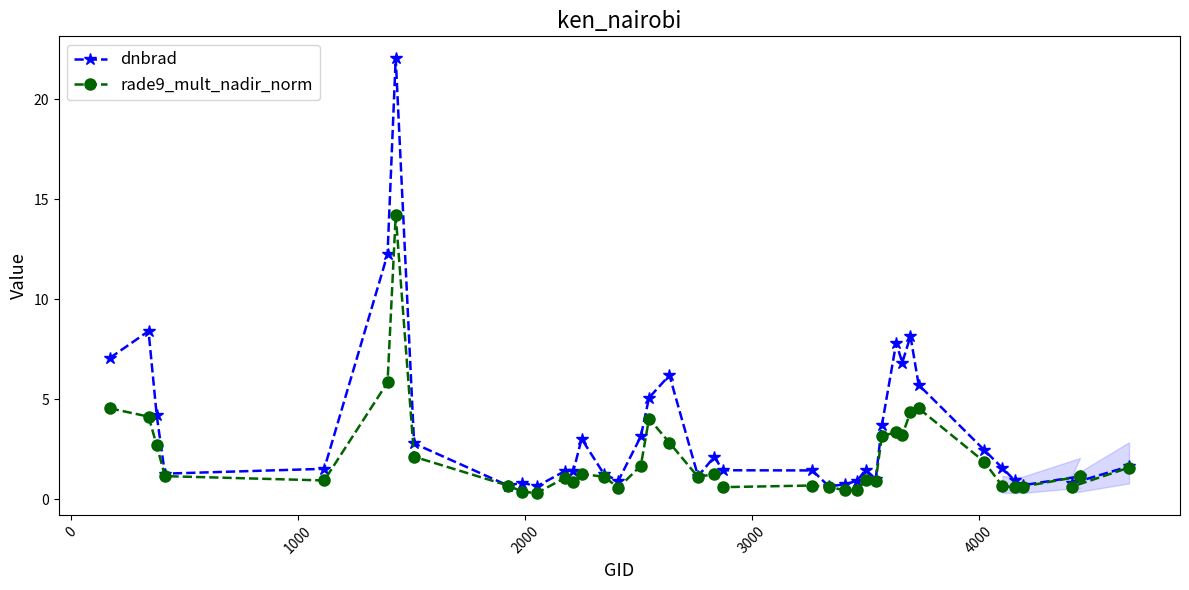

In dnbrad, how many points are higher than both neighbors (excluding endpoints)?

10